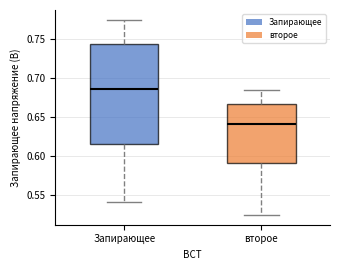

Where does the upper whisker of the box for Запирающее end on the y-axis? The values are not printed on the chart, so give them approximately, as read against the axis.

0.775